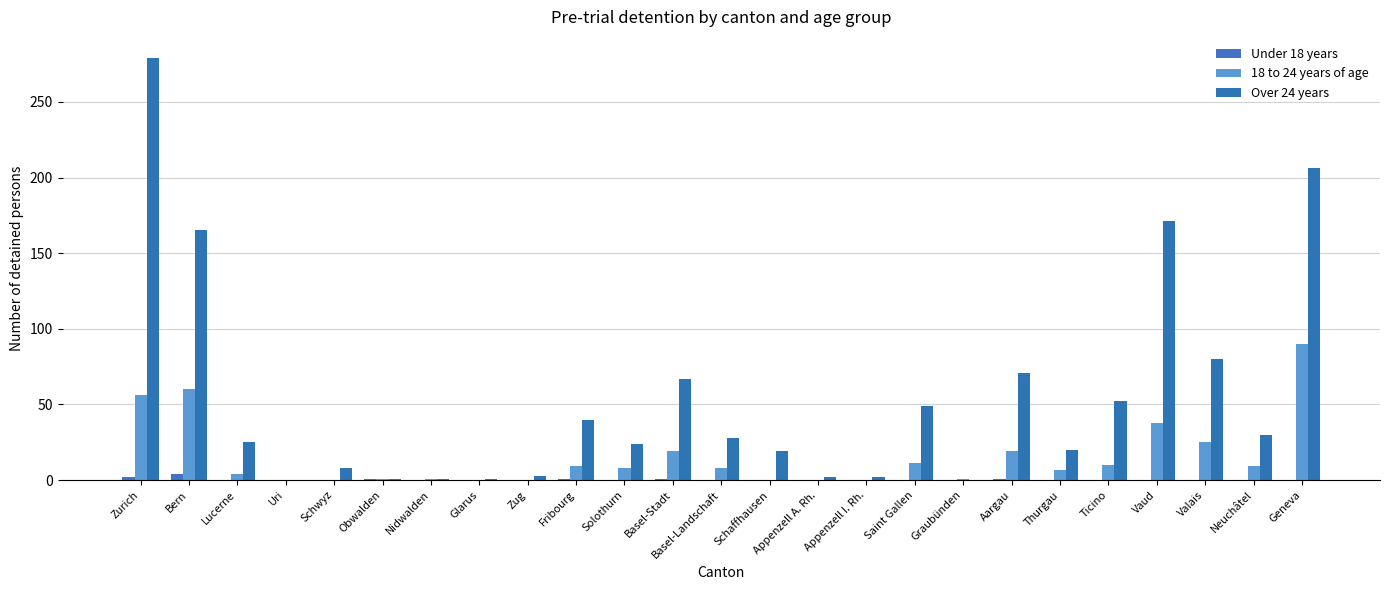

Count the number of data series in this chart.

3